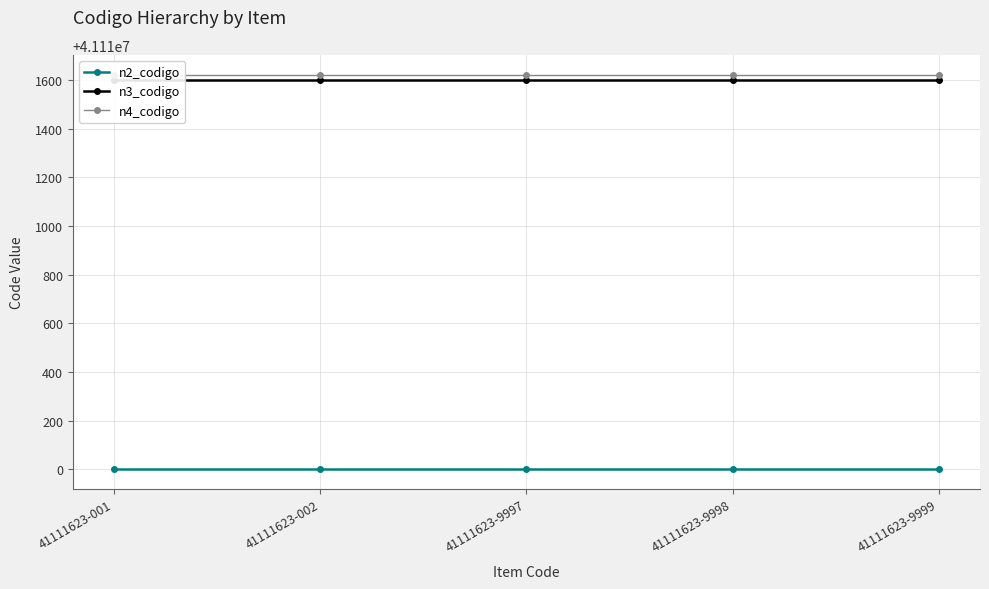

How many lines are shown in the chart?

3